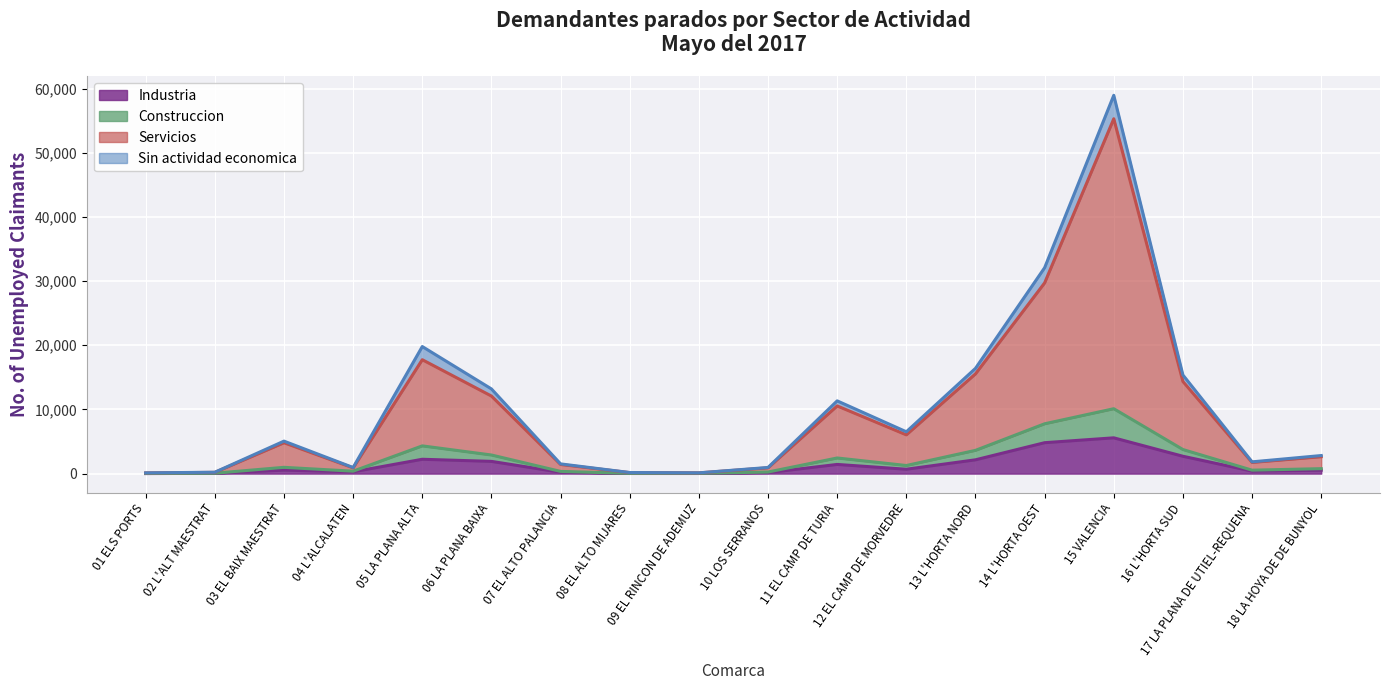

The value of Industria at 16 L'HORTA SUD is 2702. True or false?

True